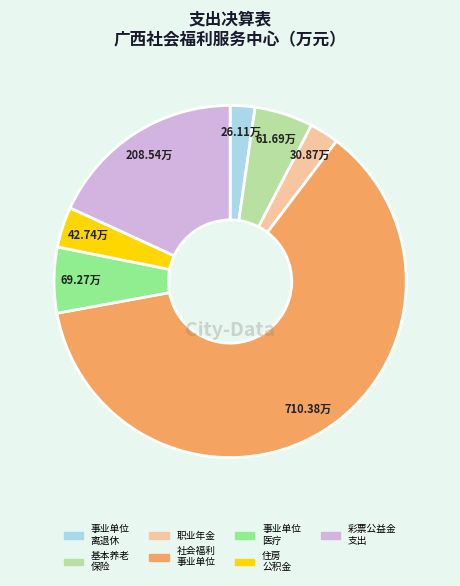

Does any single category account for the majority?

Yes